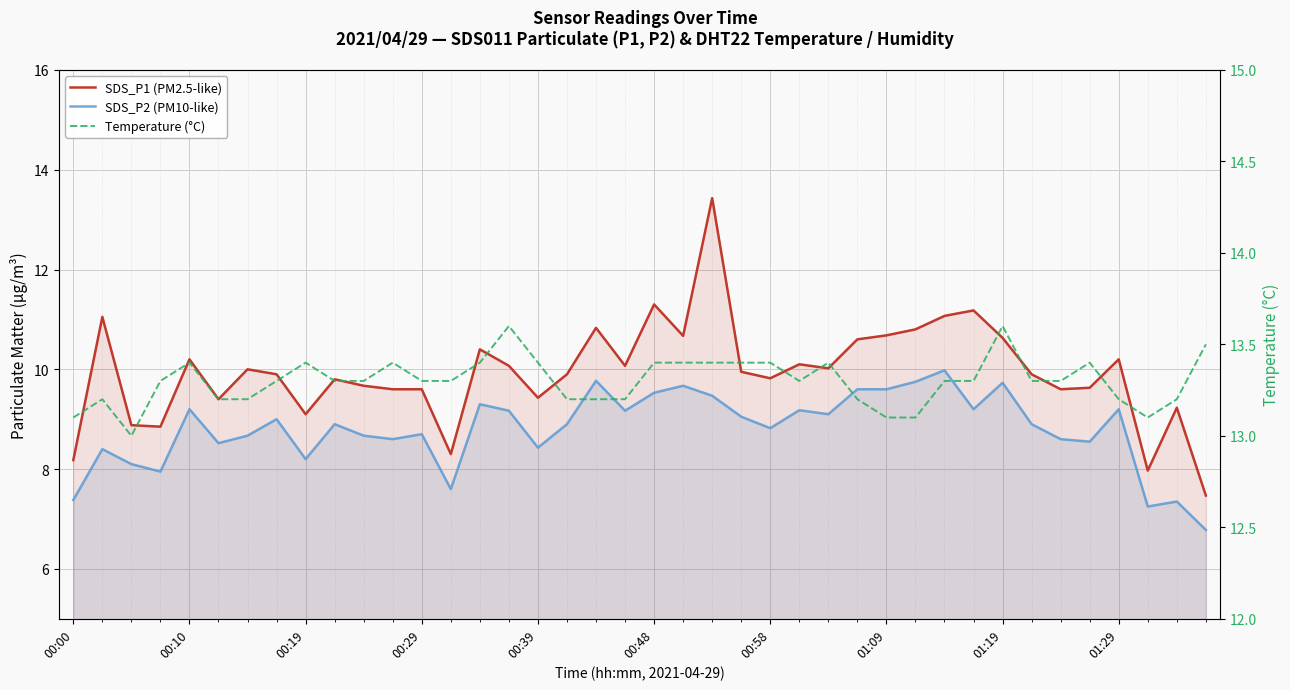

How many lines are shown in the chart?

3